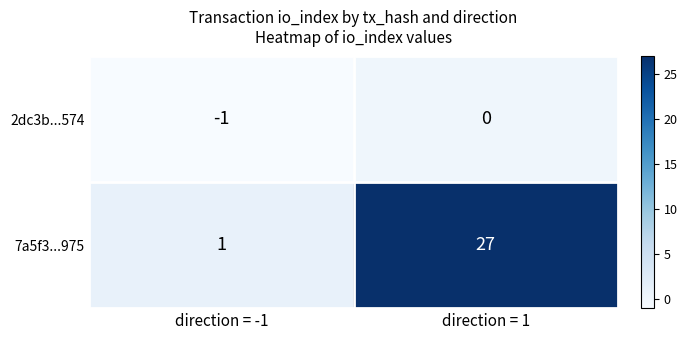

Reading right to left, transcribe all the data shown in this chart.

2dc3b...574: direction = 1=0	direction = -1=-1
7a5f3...975: direction = 1=27	direction = -1=1